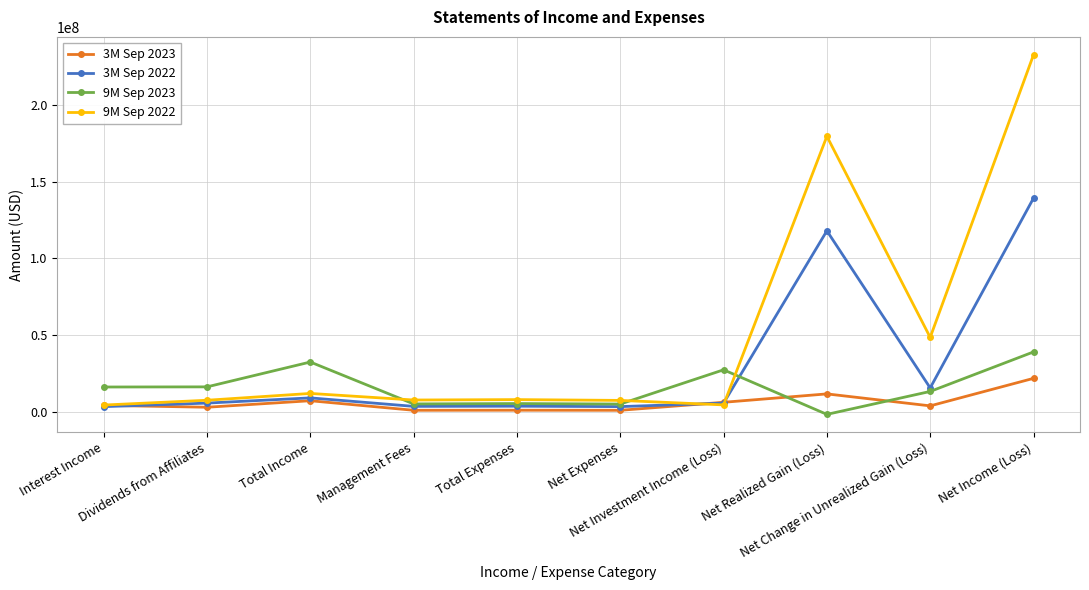

At how many categories does at least one series exceed 71853082?

2